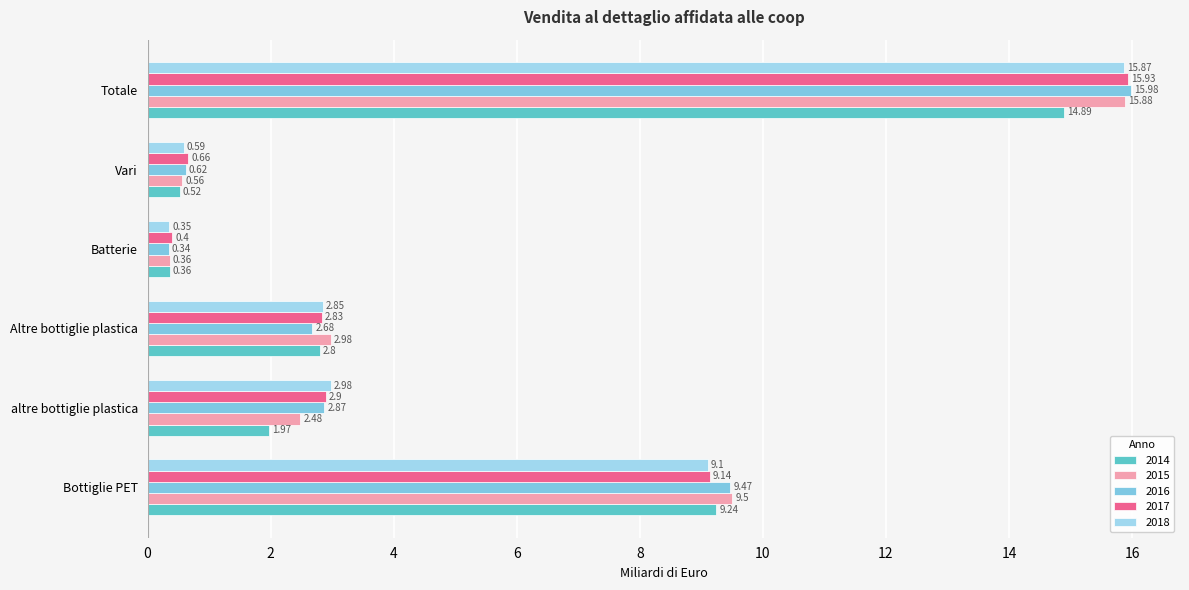

At how many categories does at least one series exceed 11?

1